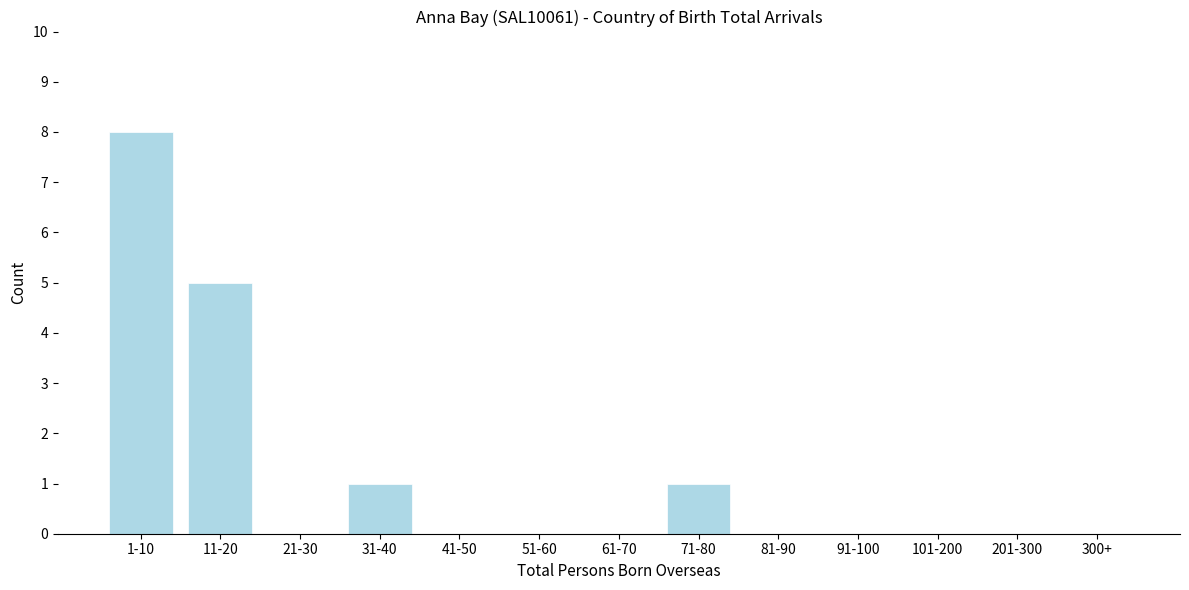

Reading right to left, what are all the values shown in this chart?

300+=0	201-300=0	101-200=0	91-100=0	81-90=0	71-80=1	61-70=0	51-60=0	41-50=0	31-40=1	21-30=0	11-20=5	1-10=8